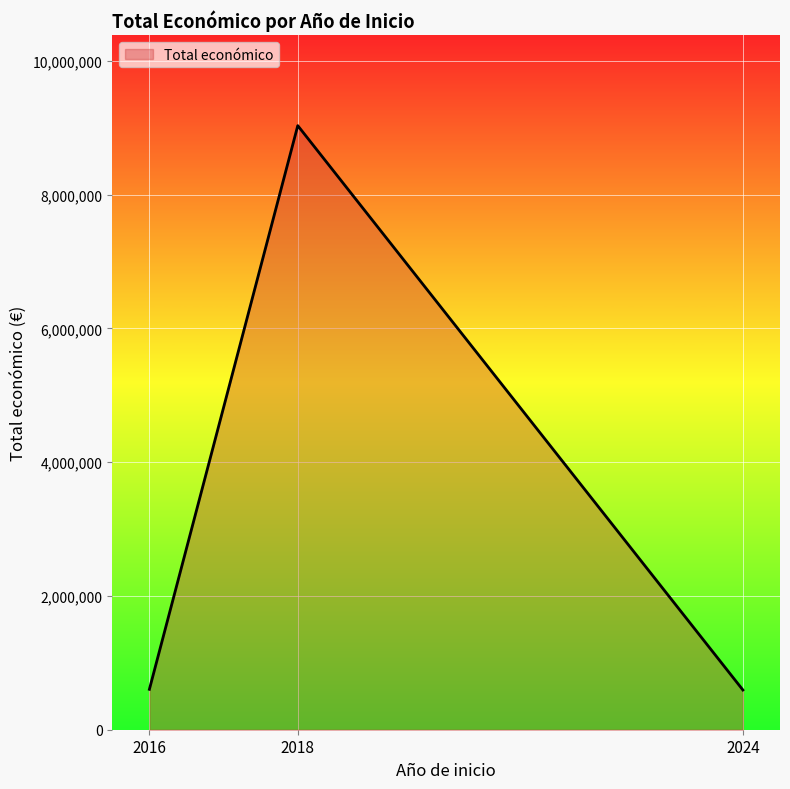

What is the greatest value displayed?

9031065